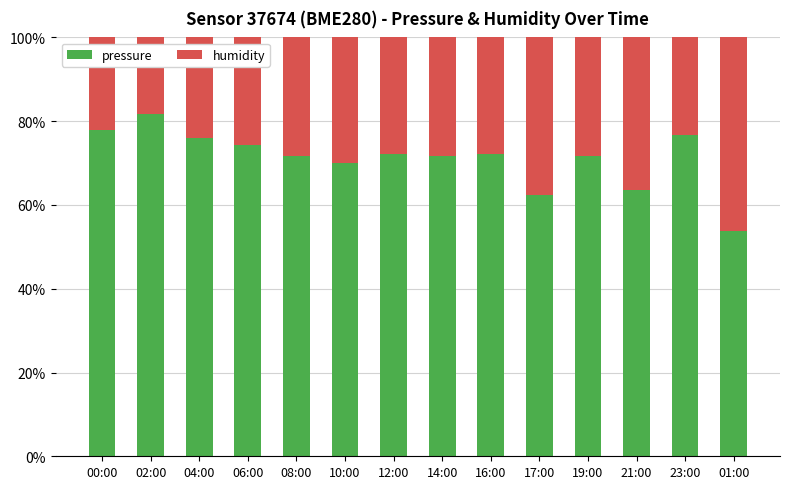

How many bars are there in total?

14